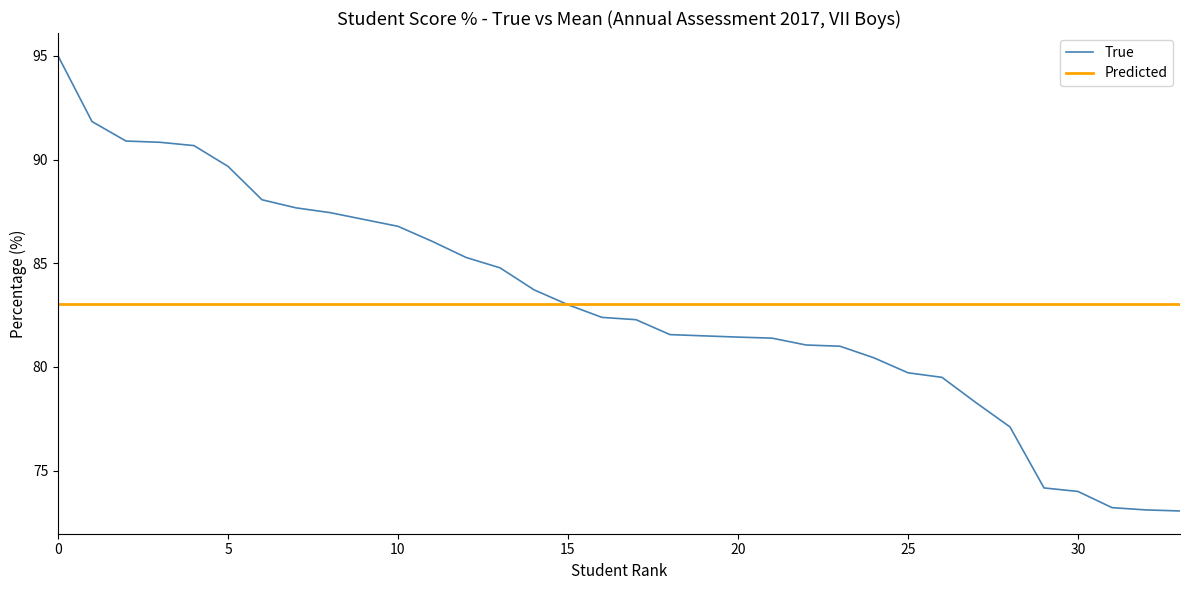

Which series has the largest range (max minus min)?

True